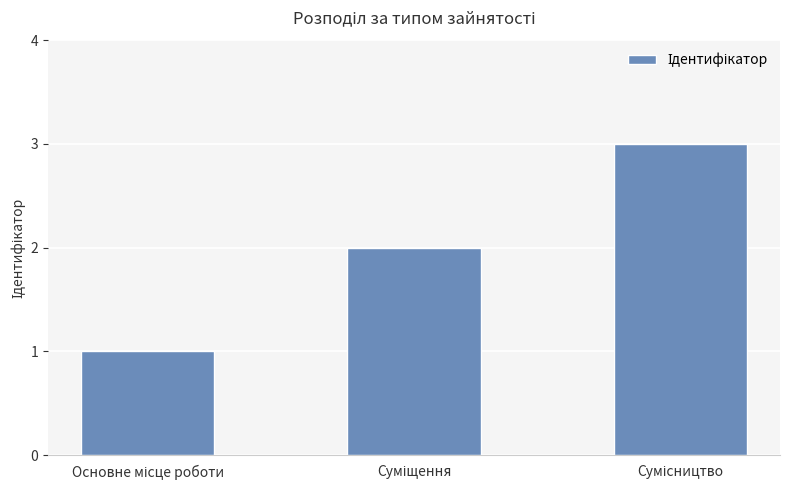

How many bars are there in total?

3